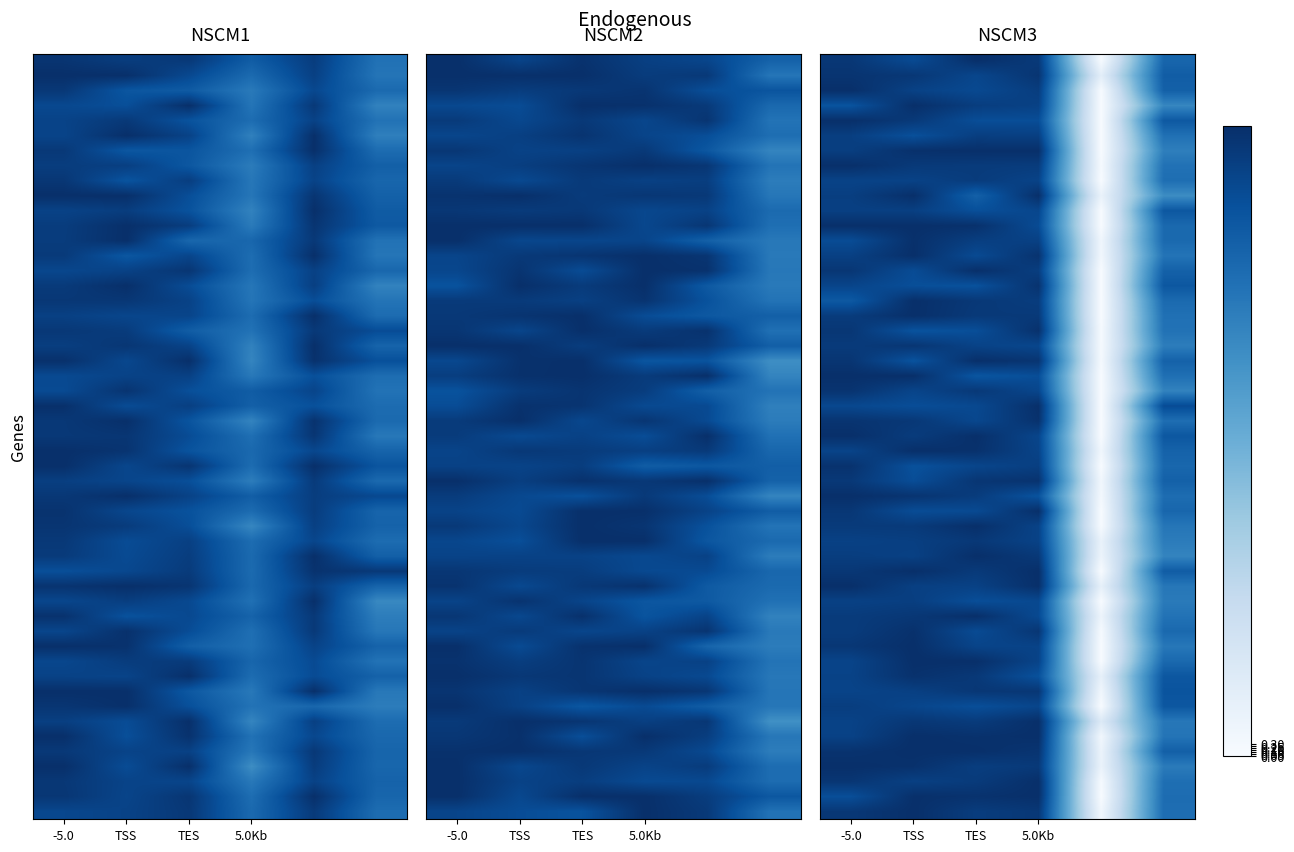

At how many categories does at least one series exceed 8?

6